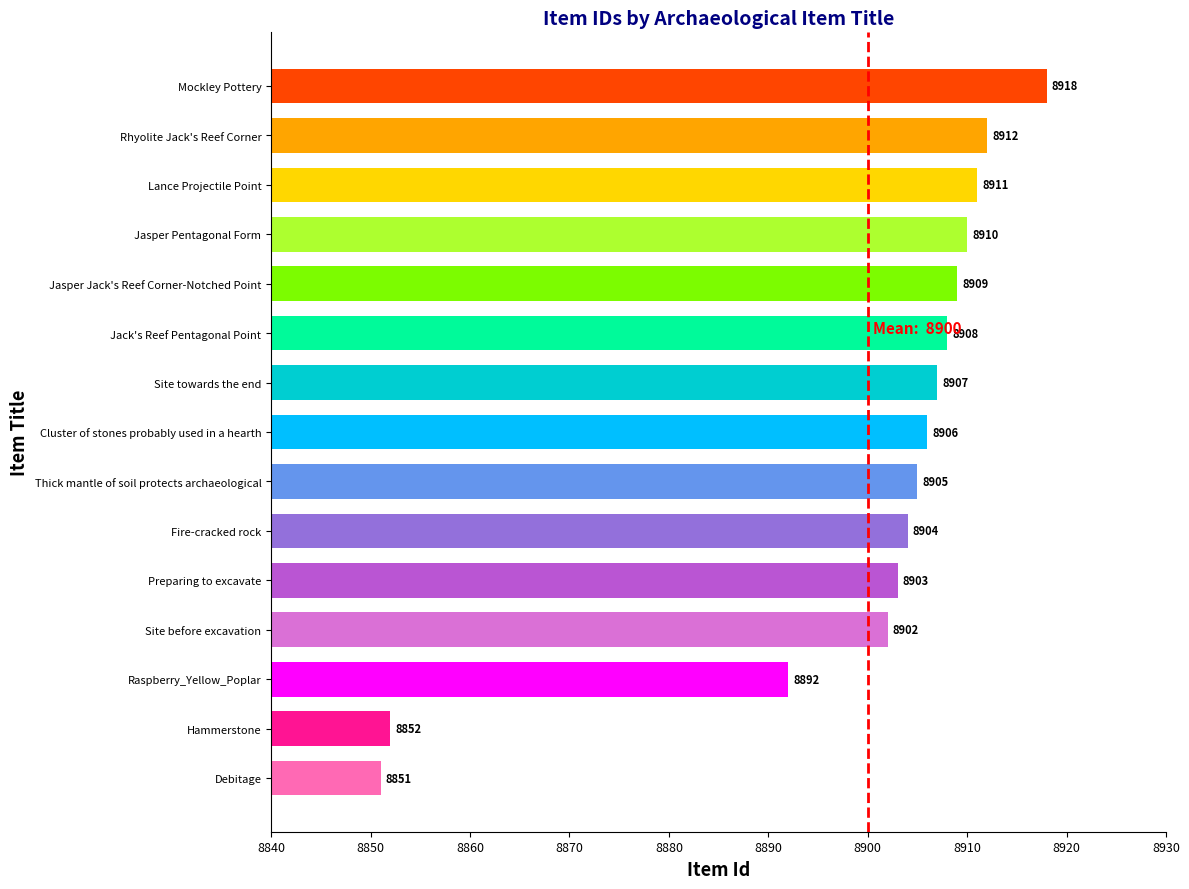

Rank the categories by value from lowest to highest.

Debitage, Hammerstone, Raspberry_Yellow_Poplar, Site before excavation, Preparing to excavate, Fire-cracked rock, Thick mantle of soil protects archaeological, Cluster of stones probably used in a hearth, Site towards the end, Jack's Reef Pentagonal Point, Jasper Jack's Reef Corner-Notched Point, Jasper Pentagonal Form, Lance Projectile Point, Rhyolite Jack's Reef Corner, Mockley Pottery